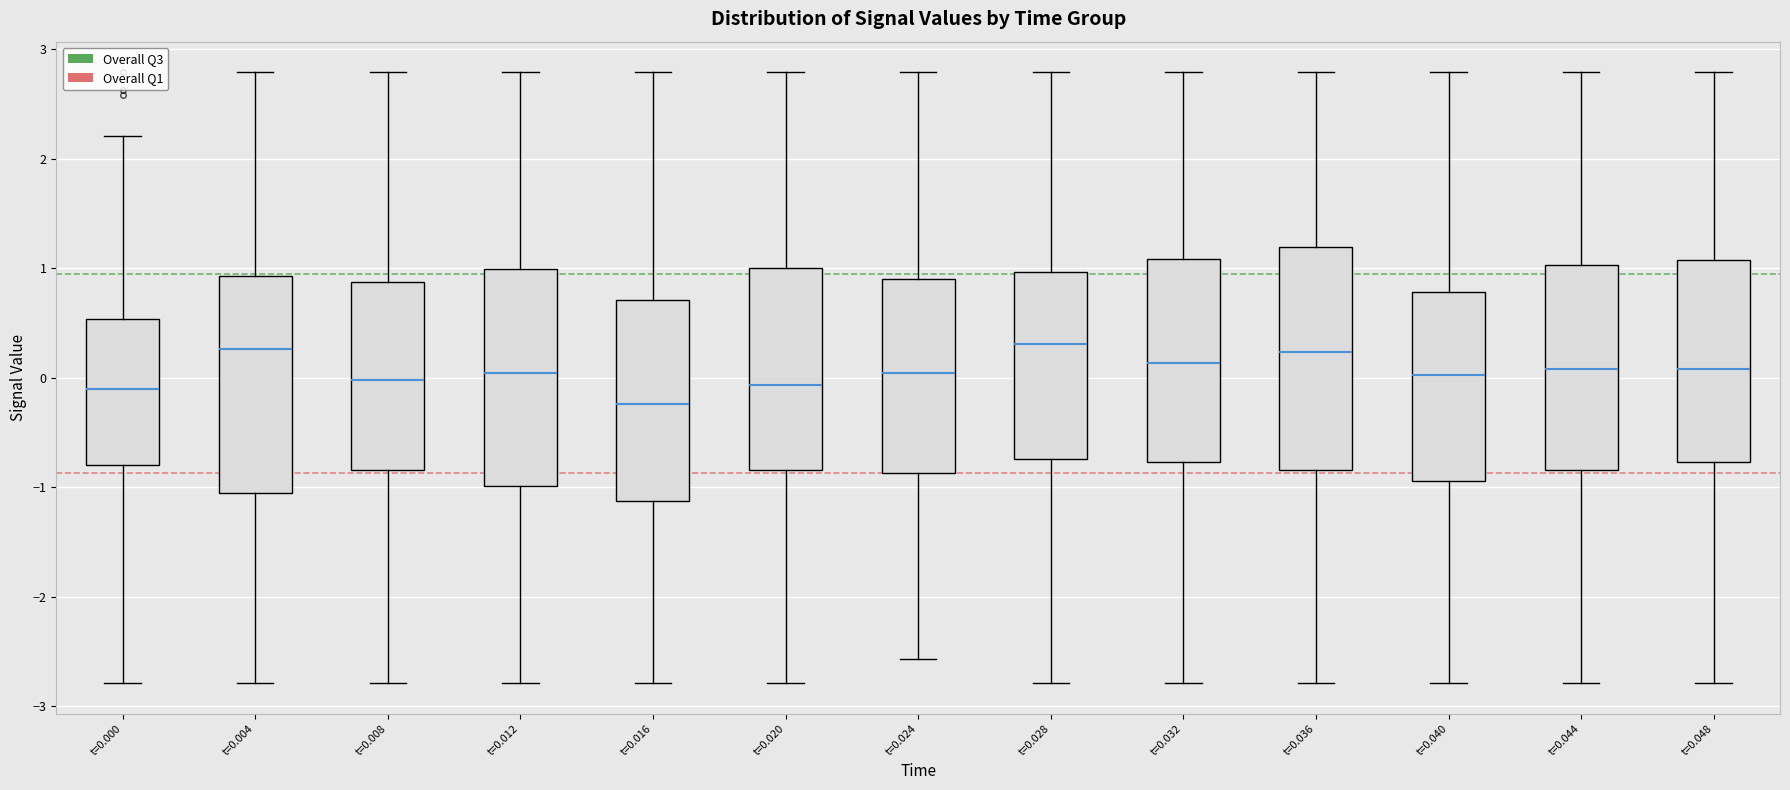

Reading left to right, transcribe this box plot: for each box, give where its median line is, the range the box spans, and where its two whiskers end, as read against the y-axis. The values are not printed on the chart, so give them approximately, as read against the axis.

t=0.000: median -0.1, box -0.8 to 0.5, whiskers -2.8 to 2.2
t=0.004: median 0.3, box -1.1 to 0.9, whiskers -2.8 to 2.8
t=0.008: median 0.0, box -0.8 to 0.9, whiskers -2.8 to 2.8
t=0.012: median 0.0, box -1.0 to 1.0, whiskers -2.8 to 2.8
t=0.016: median -0.2, box -1.1 to 0.7, whiskers -2.8 to 2.8
t=0.020: median -0.1, box -0.8 to 1.0, whiskers -2.8 to 2.8
t=0.024: median 0.0, box -0.9 to 0.9, whiskers -2.6 to 2.8
t=0.028: median 0.3, box -0.7 to 1.0, whiskers -2.8 to 2.8
t=0.032: median 0.1, box -0.8 to 1.1, whiskers -2.8 to 2.8
t=0.036: median 0.2, box -0.8 to 1.2, whiskers -2.8 to 2.8
t=0.040: median 0.0, box -0.9 to 0.8, whiskers -2.8 to 2.8
t=0.044: median 0.1, box -0.8 to 1.0, whiskers -2.8 to 2.8
t=0.048: median 0.1, box -0.8 to 1.1, whiskers -2.8 to 2.8